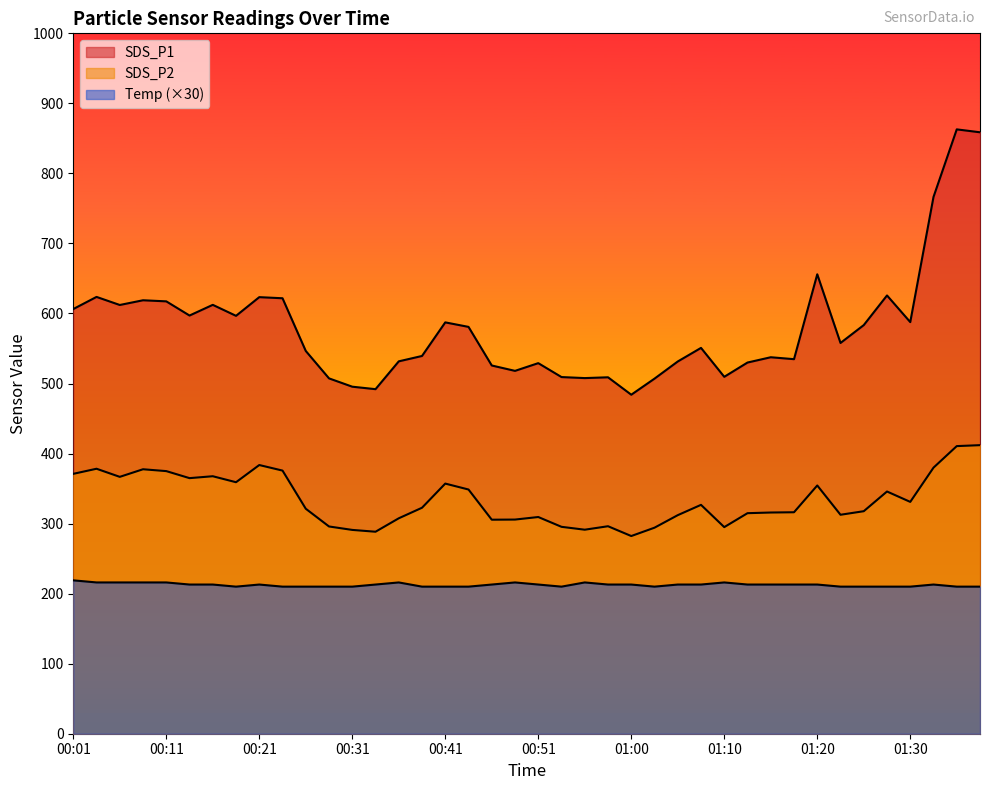

True or false: SDS_P2 has more than 0 points higher than both neighbors.

True